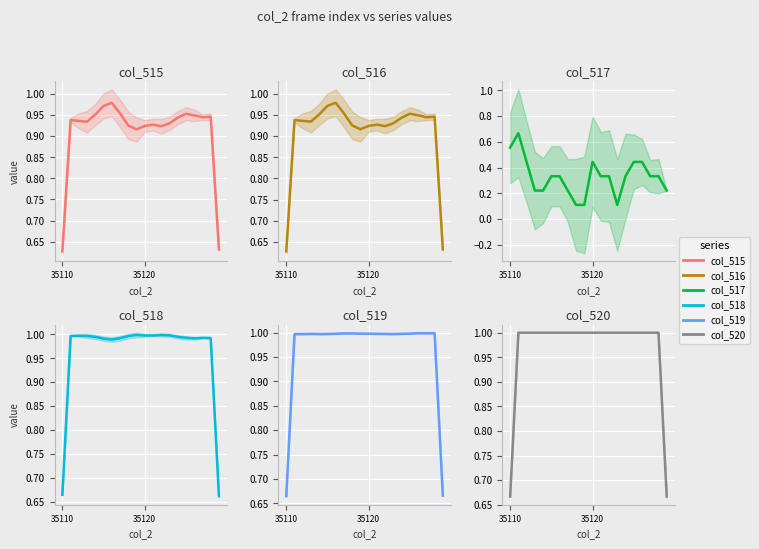

Which series has the largest total across all categories?

col_520